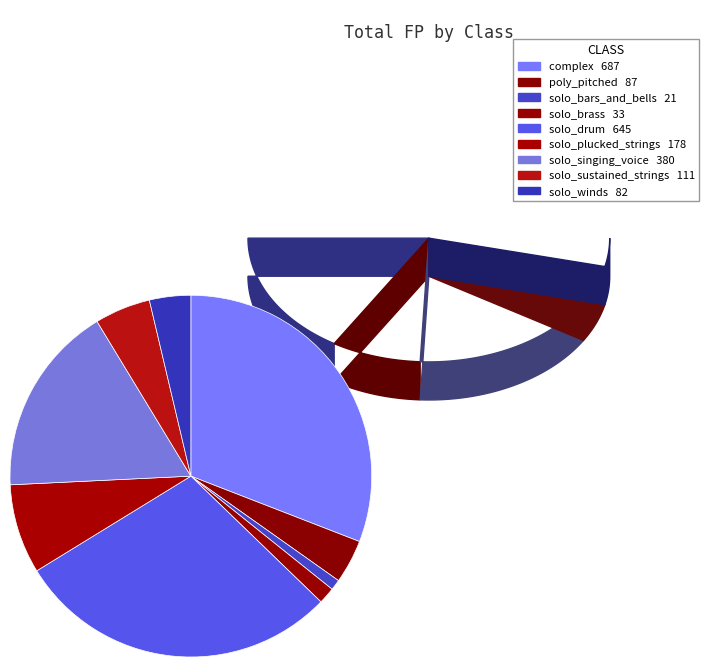

What percentage do solo_winds and solo_sustained_strings together represent?

8.7%